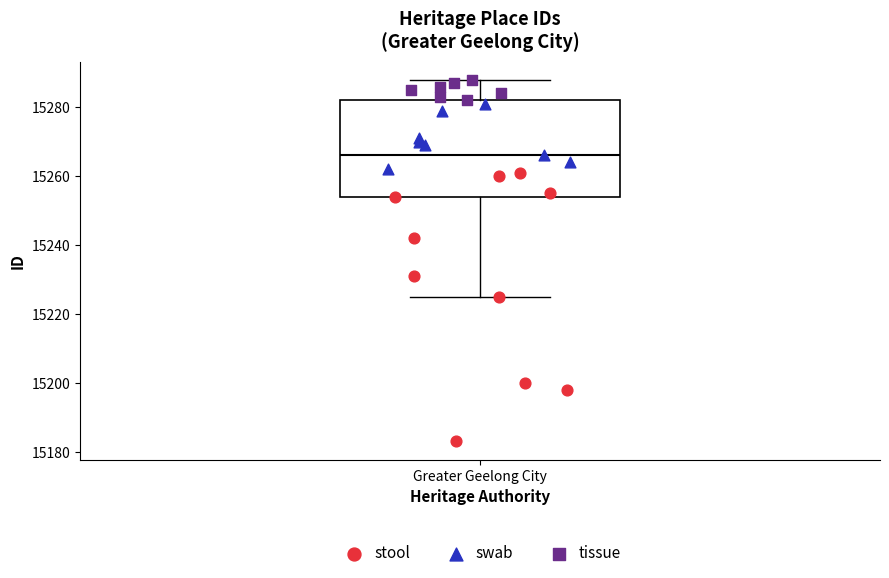

Transcribe this box plot: give where the median line is, the range the box spans, and where the two whiskers end, as read against the y-axis. The values are not printed on the chart, so give them approximately, as read against the axis.

median 15266, box 15254 to 15282, whiskers 15226 to 15288